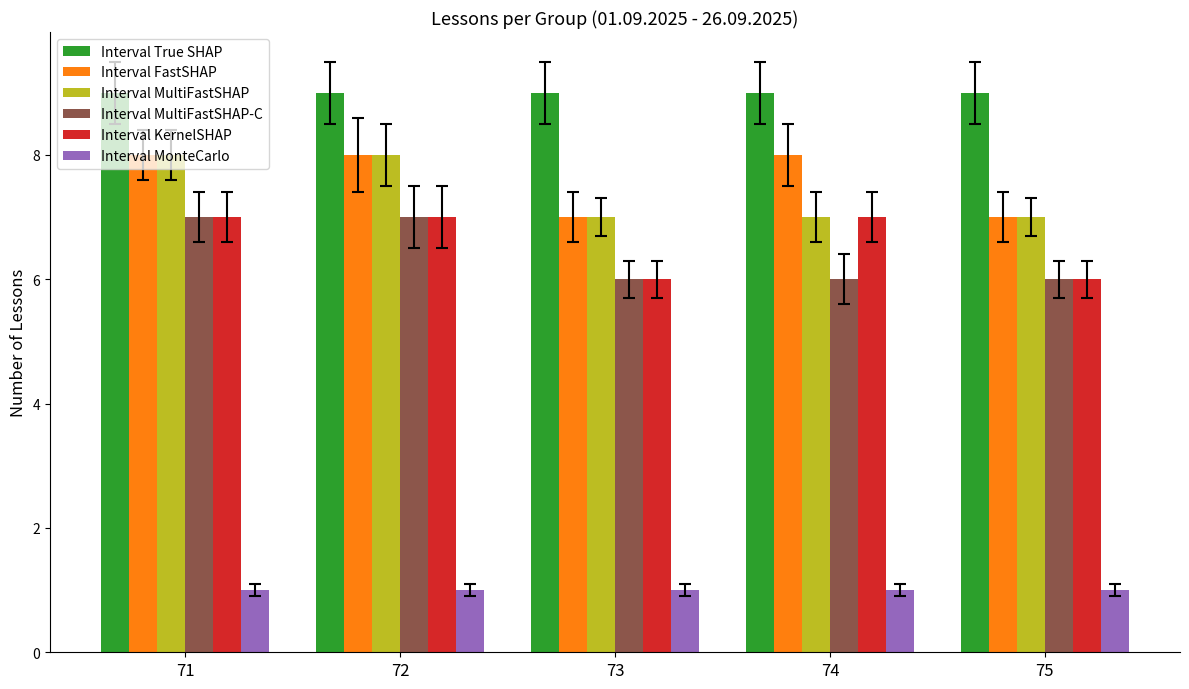

What is the difference between the highest and lowest values at 72?

8